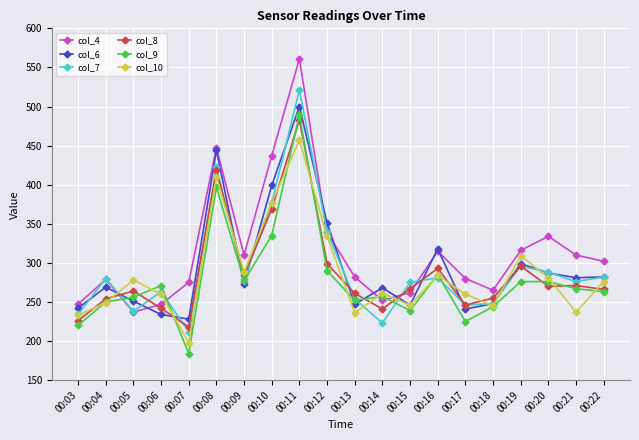

Does the chart have visible grid lines?

Yes